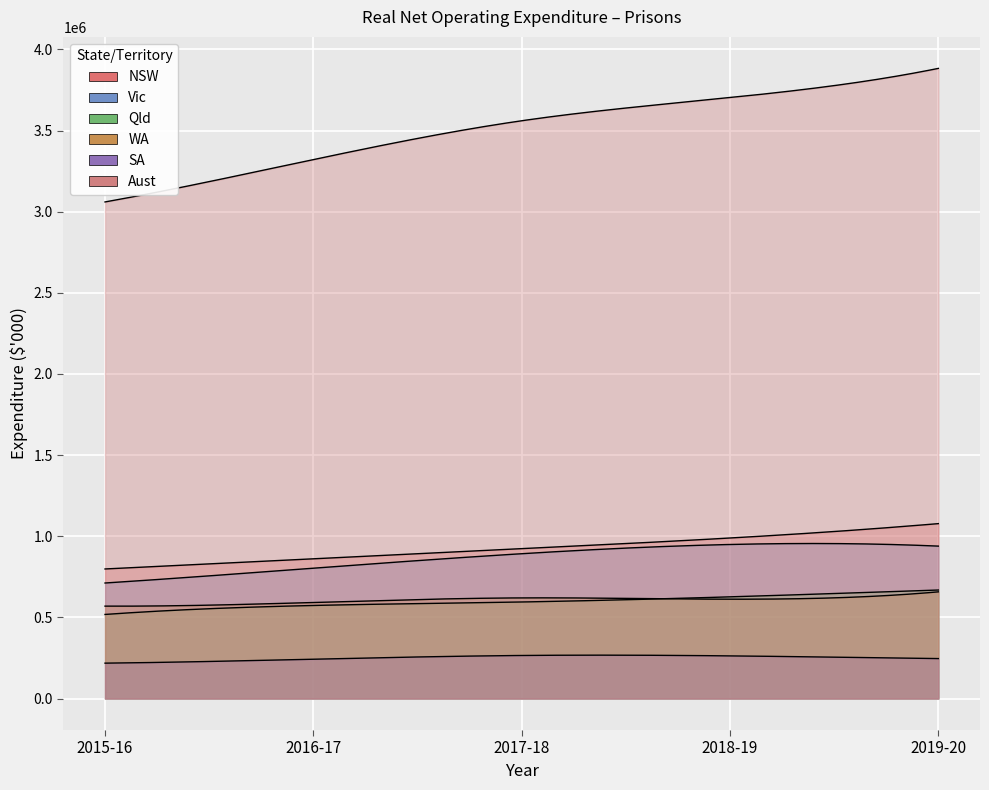

True or false: Qld and SA cross at least once.

False